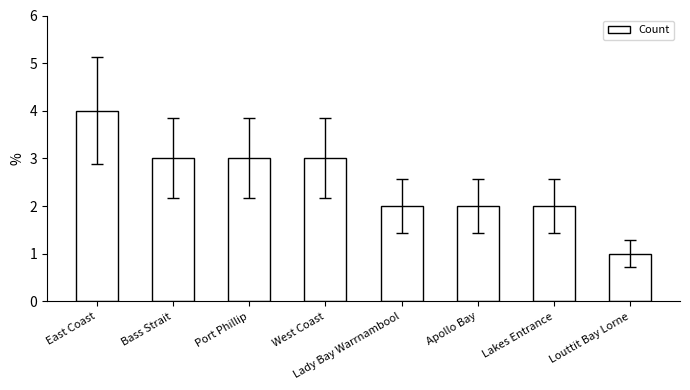

True or false: the data shows 1 at Louttit Bay Lorne.

True